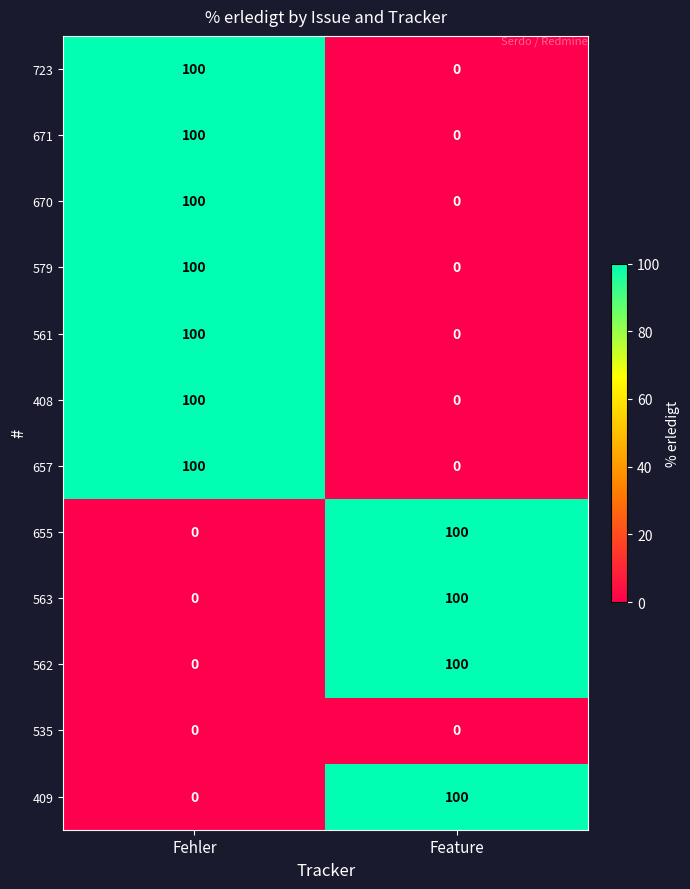

List the labels in order of 562 value, smallest first.

Fehler, Feature